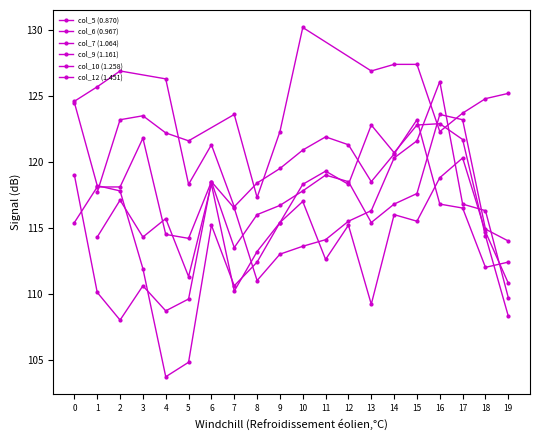

How many values in the col_6 (0.967) series are below 115?

9